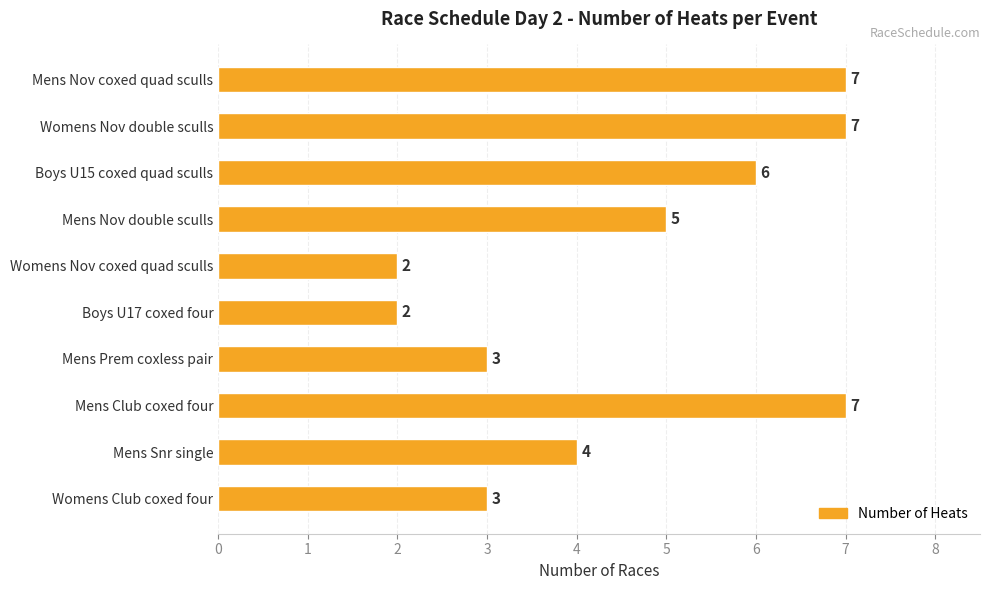

What is the smallest value displayed?

2